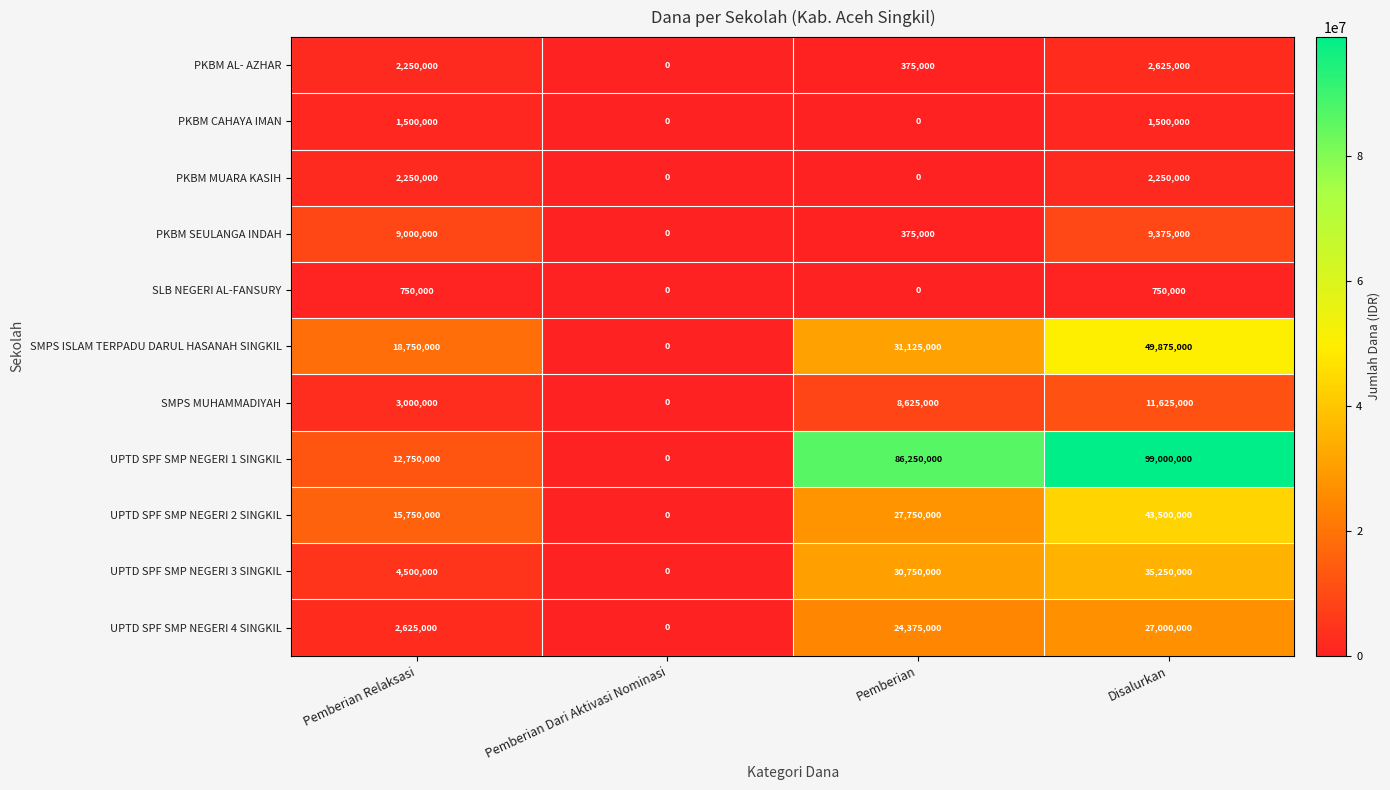

What is the difference between the second highest and second lowest values in the UPTD SPF SMP NEGERI 3 SINGKIL series?

26250000